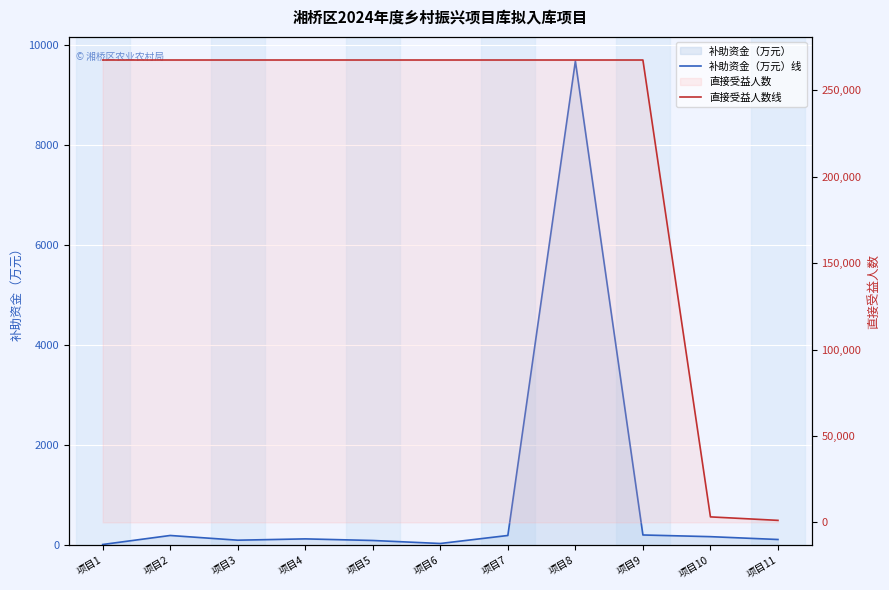

What is the spread (max minus min) of values at 项目3?

267365.2